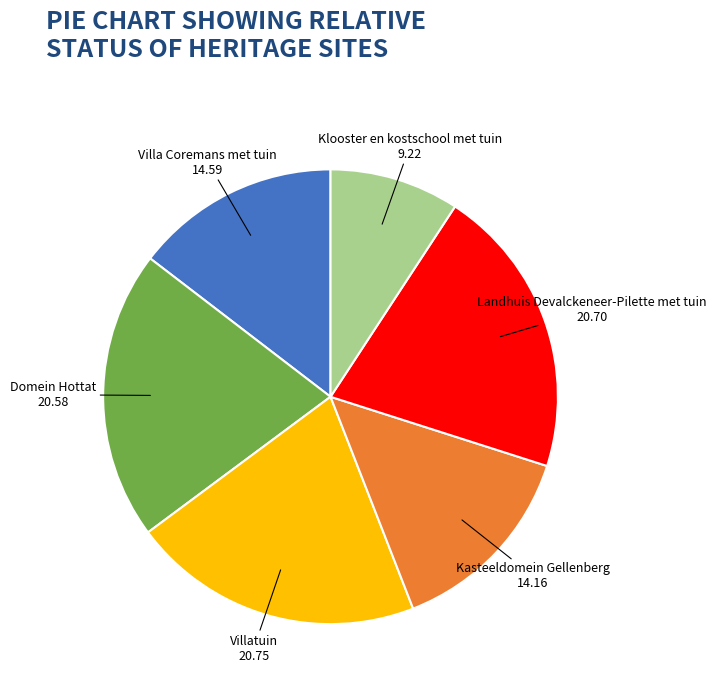

True or false: Klooster en kostschool met tuin accounts for 16% of the total.

False